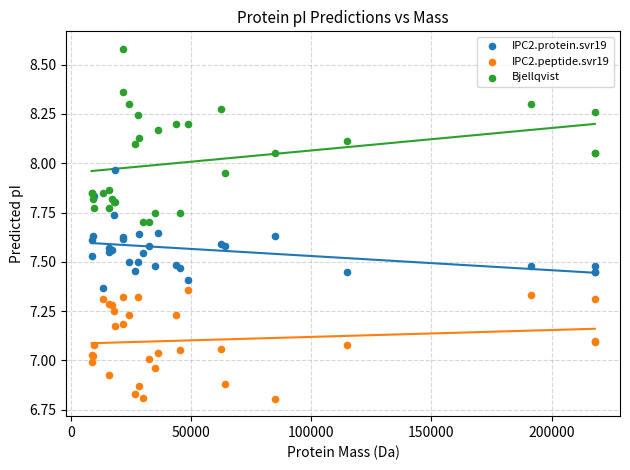

Which series reaches the minimum Y coordinate?

IPC2.peptide.svr19